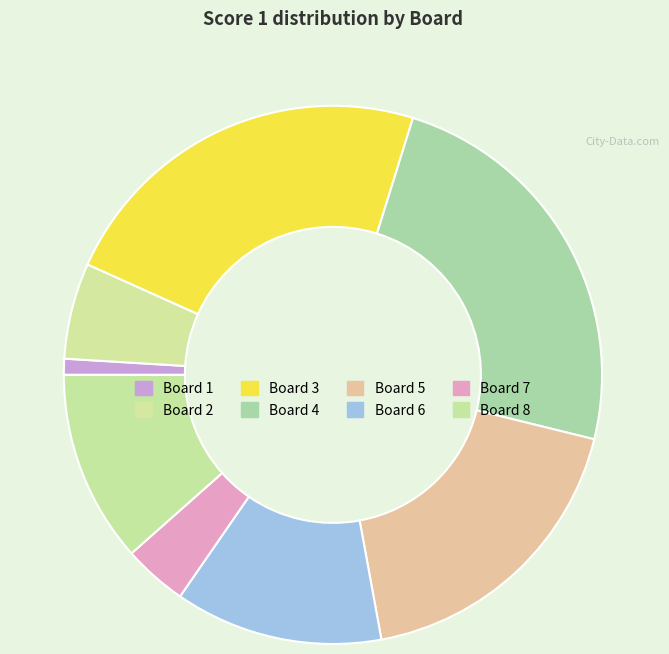

What is the largest slice in the pie chart?

4